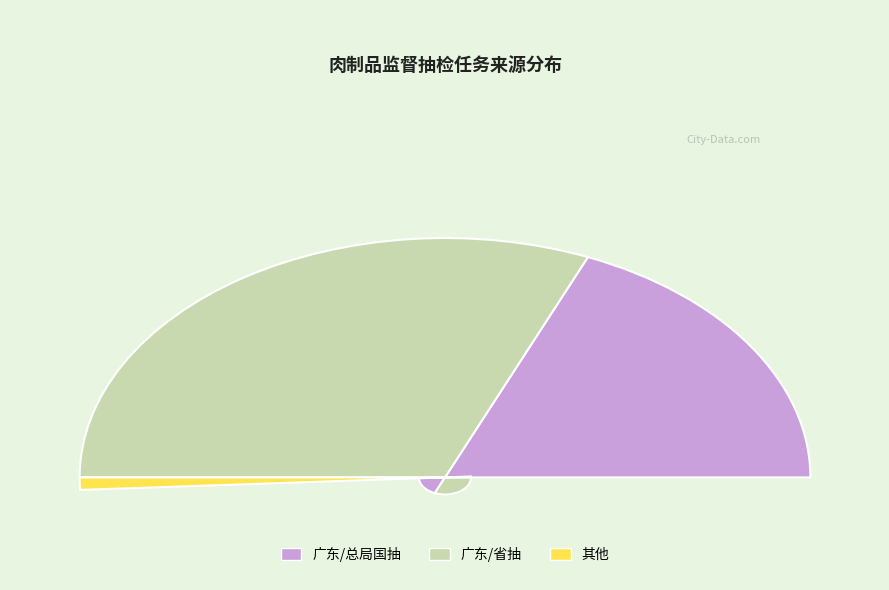

What is the largest slice in the pie chart?

广东/省抽